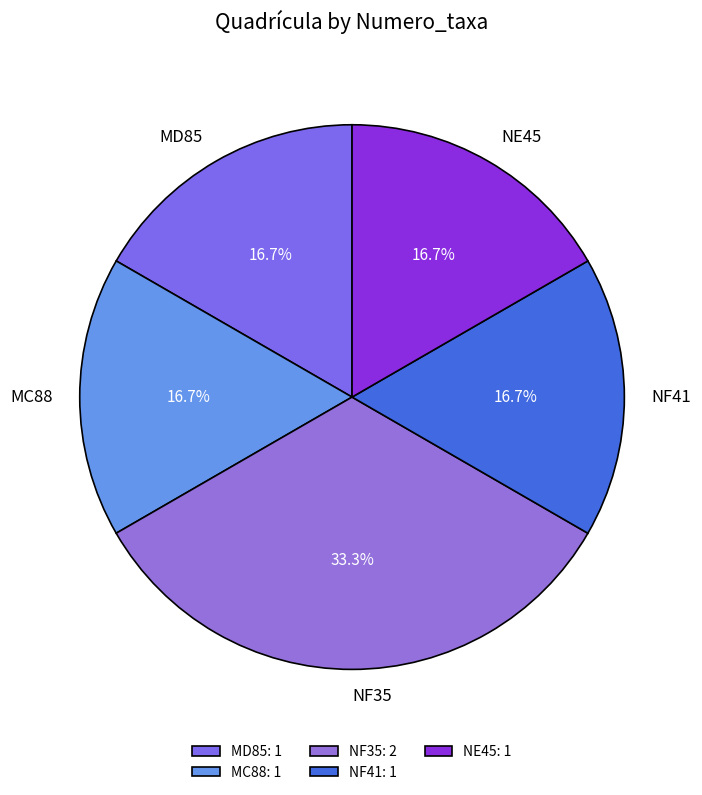

Approximately how many times larger is the value at MC88 compared to MD85?

1.0